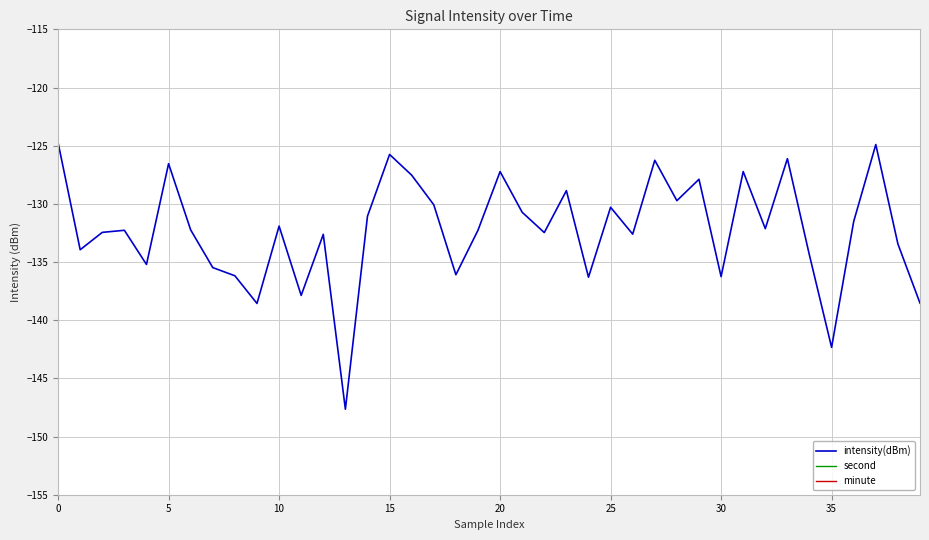

Is it true that intensity(dBm) equals -126.5 at 5?

True